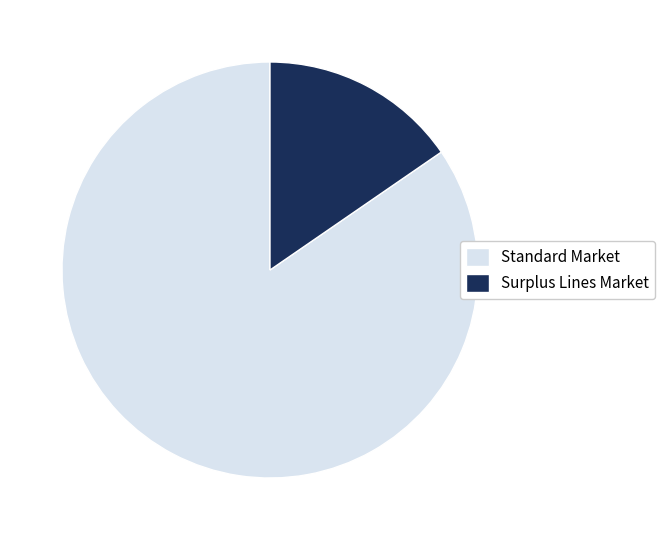

What is the smallest slice in the pie chart?

Surplus Lines Market